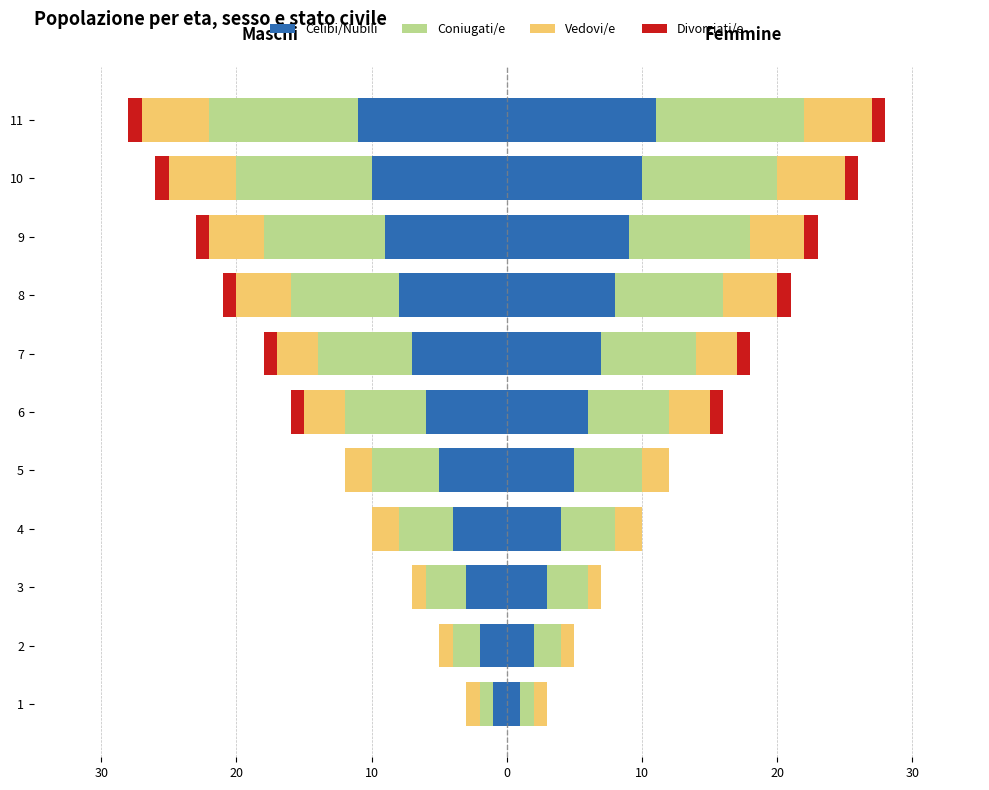

What is the average value of the Divorziati/e series?

-1